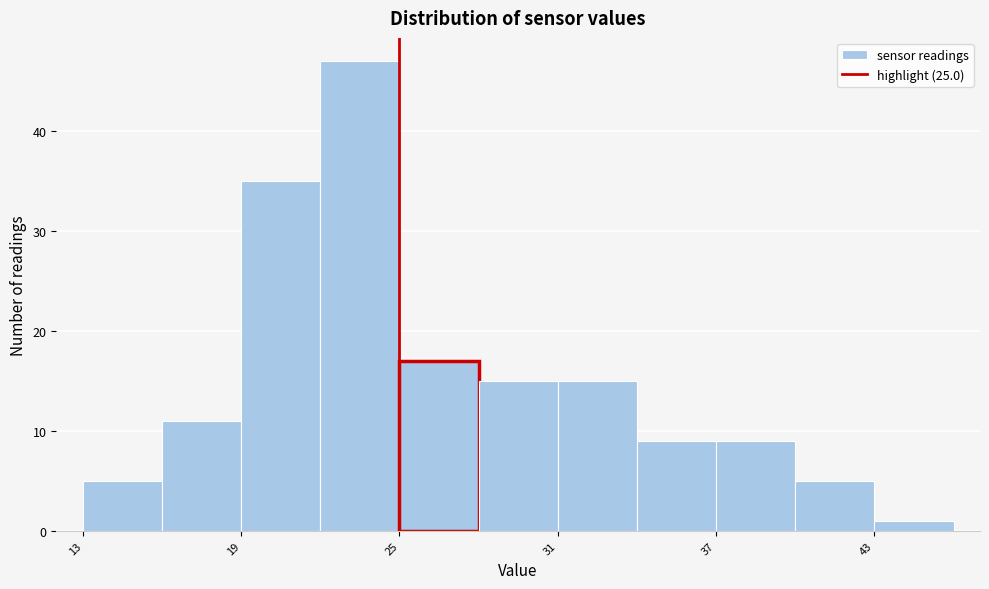

Read against the x-axis, roughly where is the centre of the tallest bar?

24